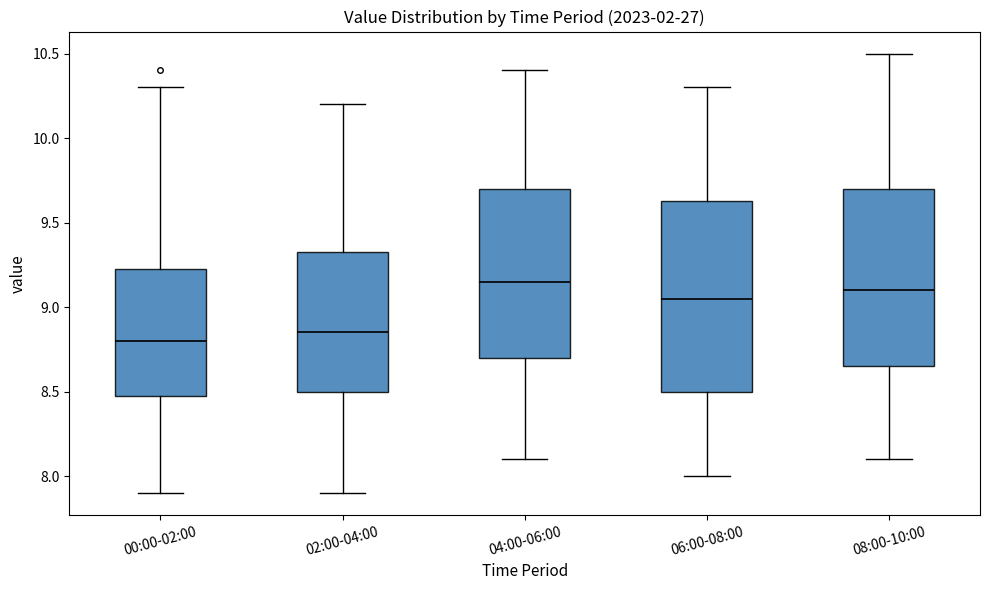

Where does the upper whisker of the box for 00:00-02:00 end on the y-axis? The values are not printed on the chart, so give them approximately, as read against the axis.

10.30